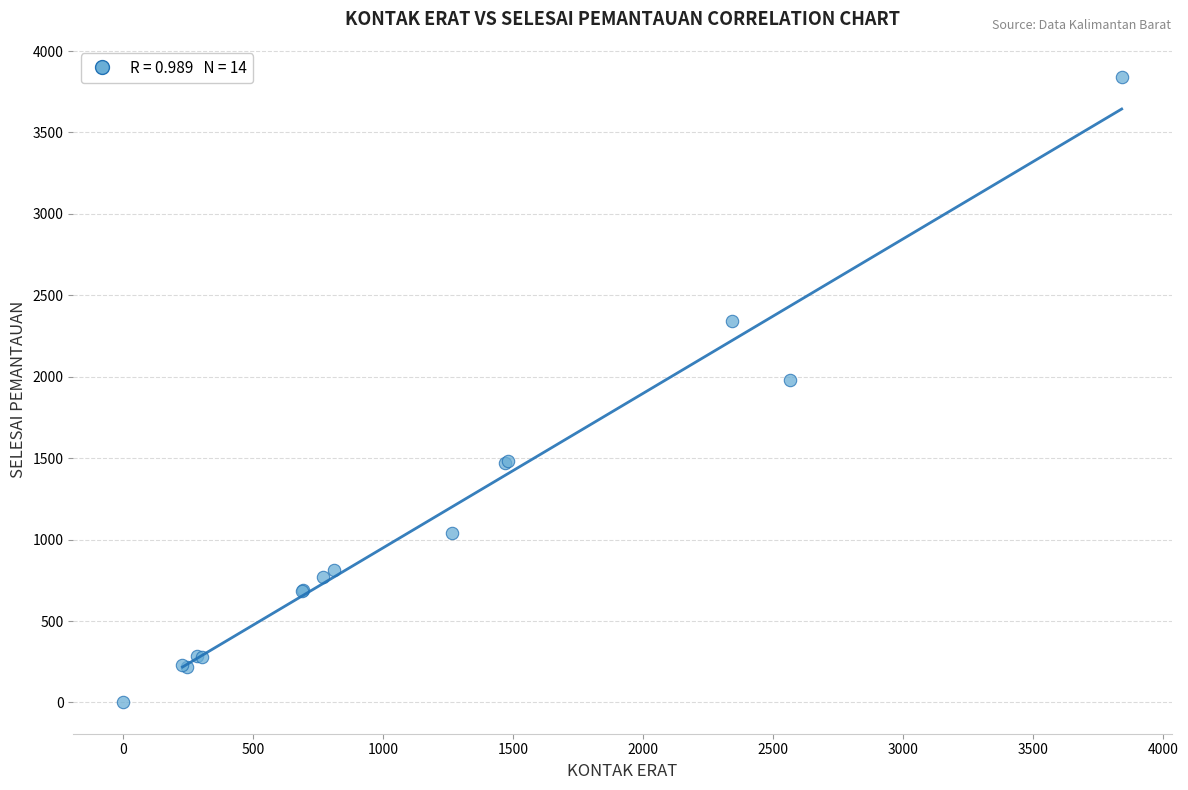

What Y value in the scatter plot is closest to 1920?

1980